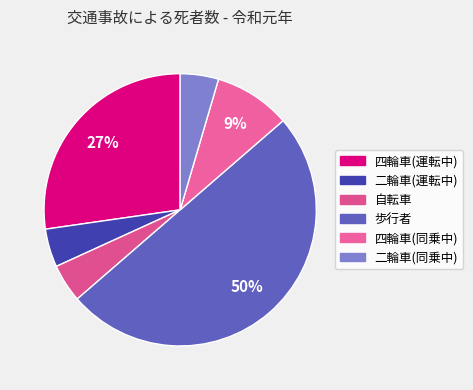

How many slices are in this pie chart?

6